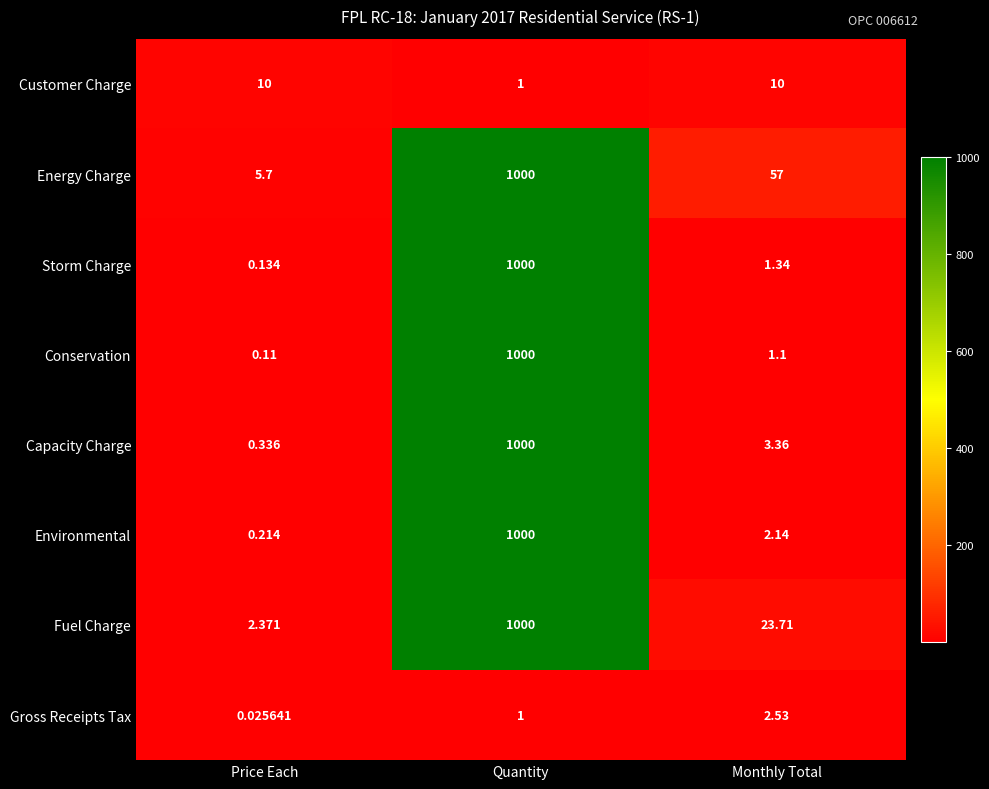

Which category has the lowest value across all series?

Price Each